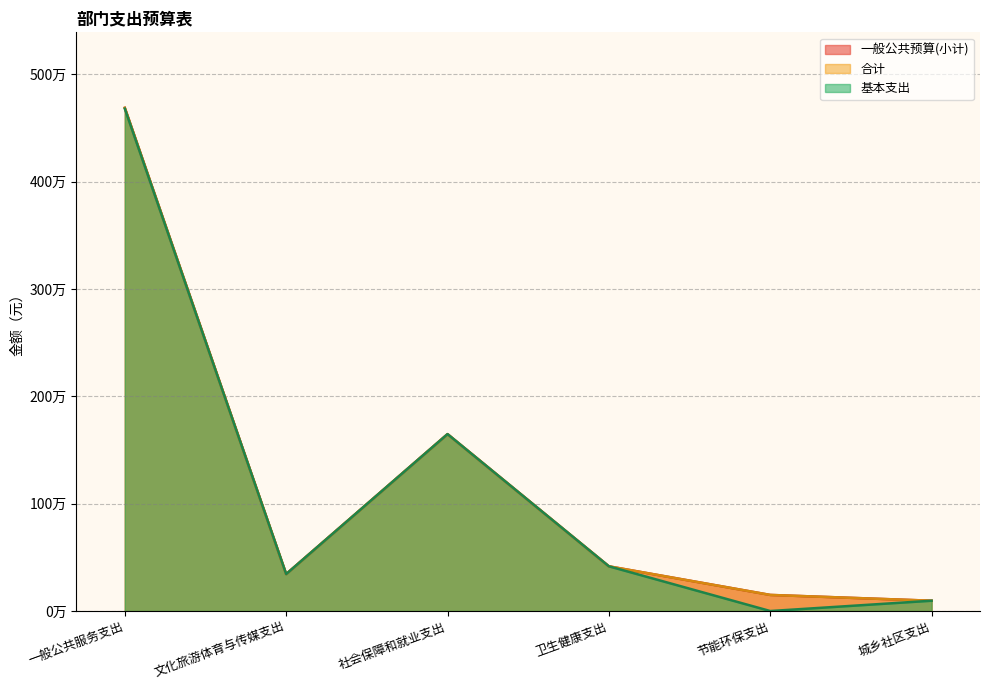

List the series in order of their peak value, lowest first.

基本支出, 一般公共预算(小计), 合计